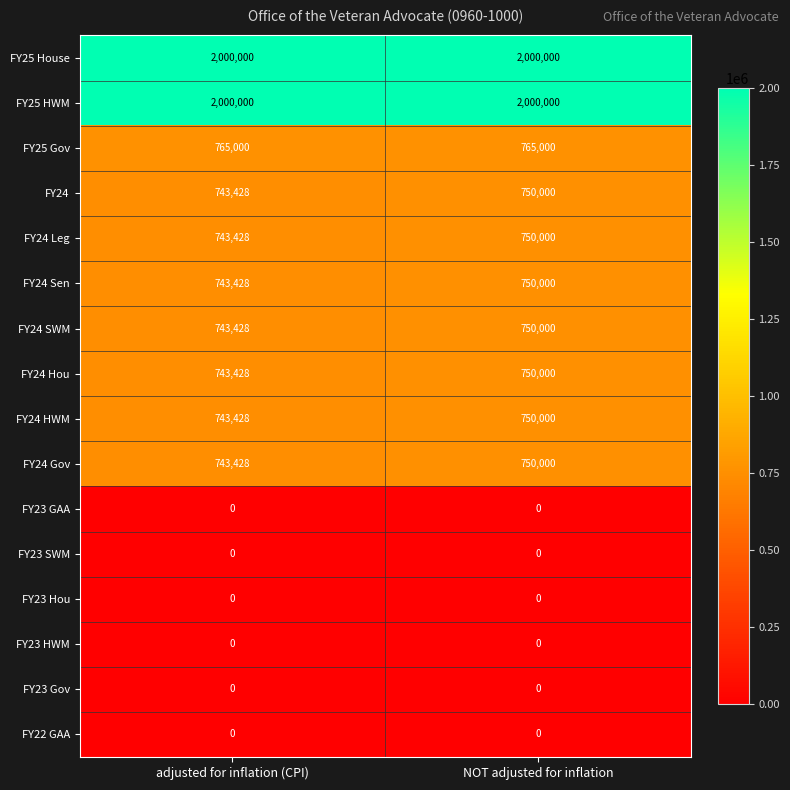

The FY25 Gov series shows 765000 at NOT adjusted for inflation. True or false?

True